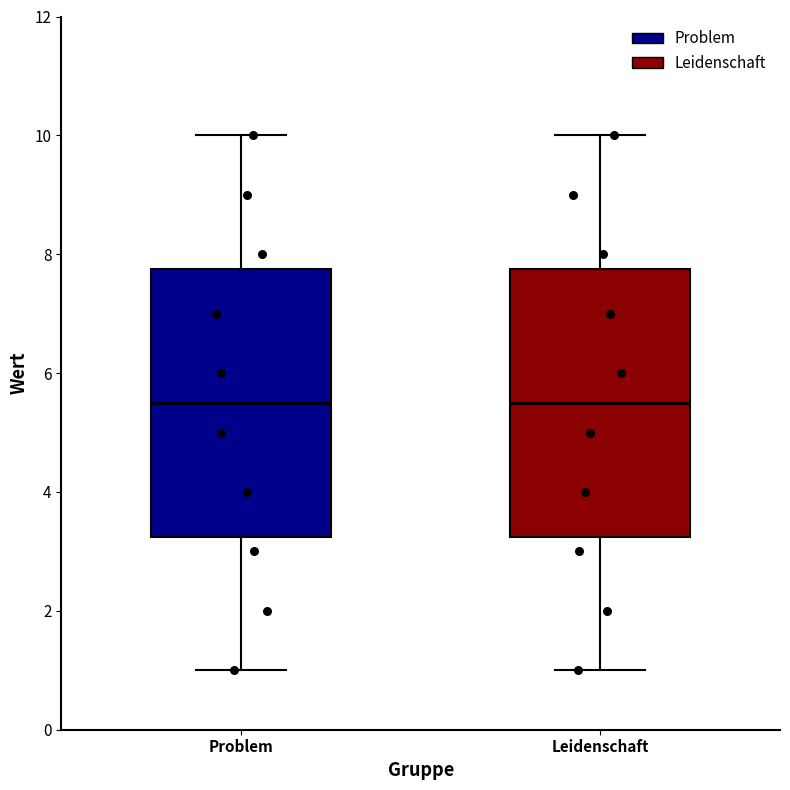

Reading left to right, transcribe this box plot: for each box, give where its median line is, the range the box spans, and where its two whiskers end, as read against the y-axis. The values are not printed on the chart, so give them approximately, as read against the axis.

Problem: median 5.6, box 3.2 to 7.8, whiskers 1.0 to 10.0
Leidenschaft: median 5.6, box 3.2 to 7.8, whiskers 1.0 to 10.0